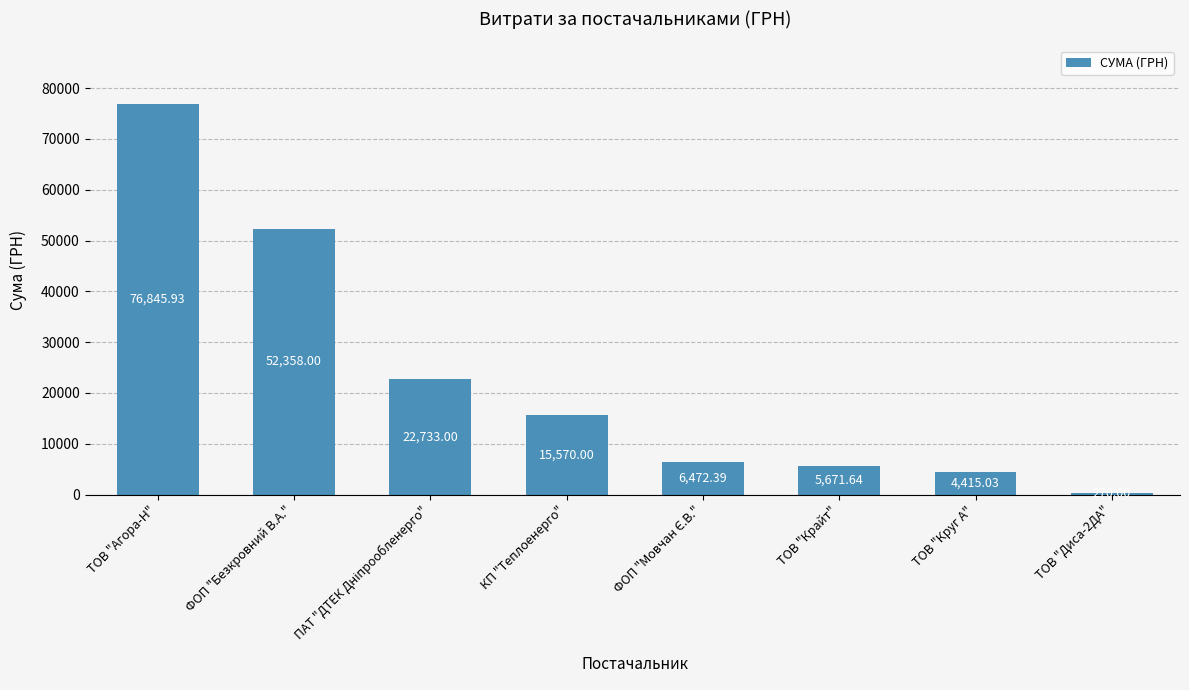

What is the label of the 5th bar from the right?

КП "Теплоенерго"